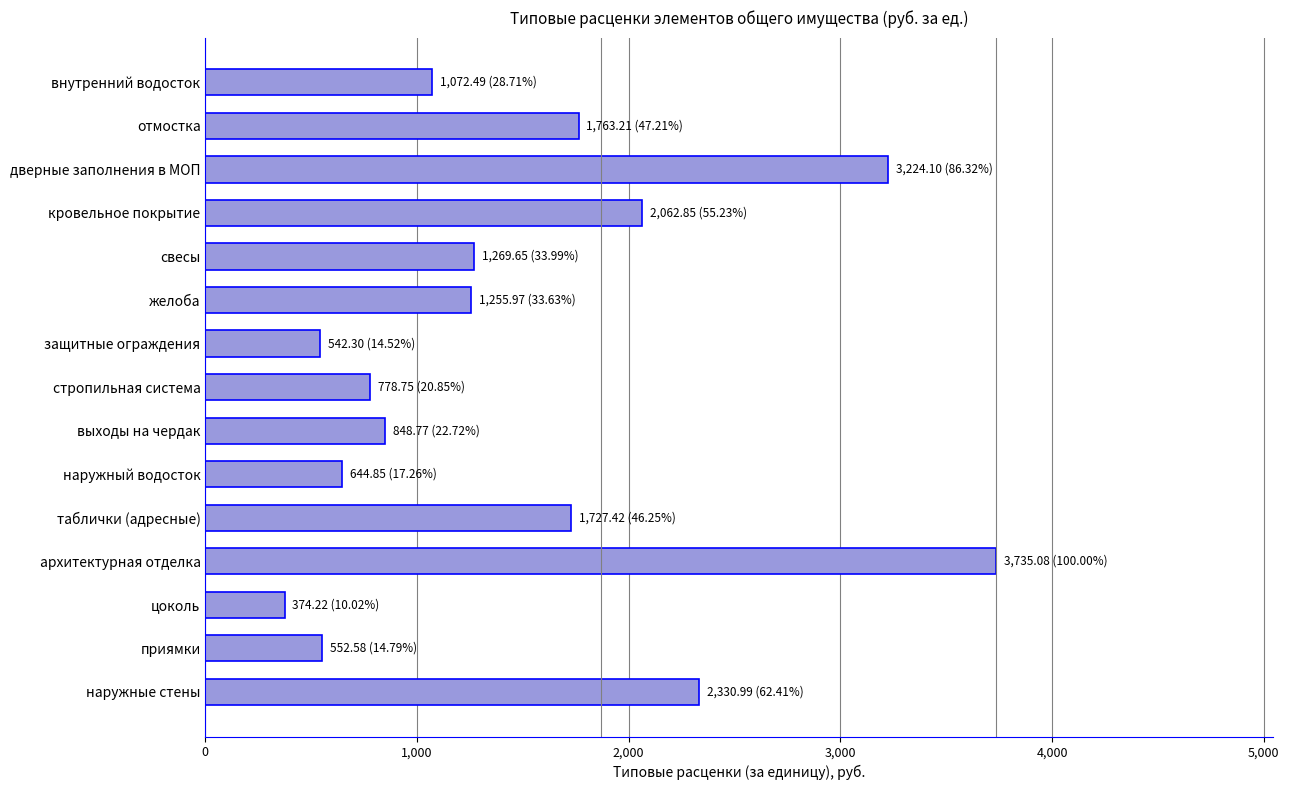

What is the average value?

1478.9